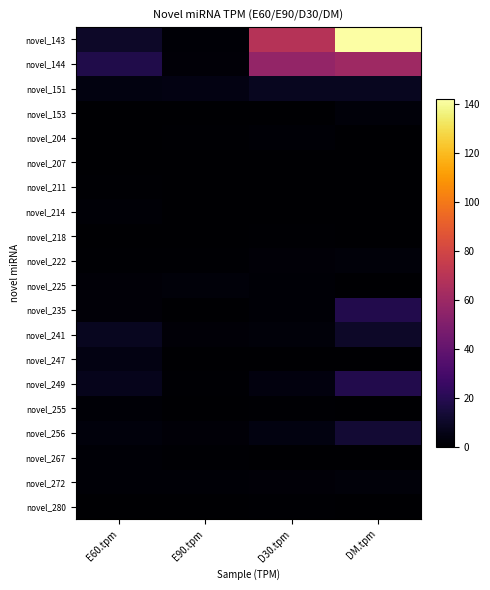

Reading left to right, transcribe all the data shown in this chart.

novel_143: E60.tpm=10.3	E90.tpm=1.4	D30.tpm=69.2	DM.tpm=142.1
novel_144: E60.tpm=17.8	E90.tpm=2.0	D30.tpm=56.7	DM.tpm=60.5
novel_151: E60.tpm=4.1	E90.tpm=4.9	D30.tpm=8.1	DM.tpm=7.9
novel_153: E60.tpm=0.3	E90.tpm=0.0	D30.tpm=0.4	DM.tpm=2.6
novel_204: E60.tpm=0.0	E90.tpm=0.9	D30.tpm=1.1	DM.tpm=0.0
novel_207: E60.tpm=0.3	E90.tpm=0.3	D30.tpm=0.0	DM.tpm=0.0
novel_211: E60.tpm=0.7	E90.tpm=0.0	D30.tpm=0.4	DM.tpm=0.0
novel_214: E60.tpm=1.4	E90.tpm=0.0	D30.tpm=0.4	DM.tpm=0.0
novel_218: E60.tpm=0.3	E90.tpm=0.0	D30.tpm=0.7	DM.tpm=0.0
novel_222: E60.tpm=0.7	E90.tpm=0.6	D30.tpm=1.9	DM.tpm=2.6
novel_225: E60.tpm=2.1	E90.tpm=2.3	D30.tpm=1.1	DM.tpm=0.0
novel_235: E60.tpm=2.1	E90.tpm=0.0	D30.tpm=1.5	DM.tpm=18.4
novel_241: E60.tpm=8.2	E90.tpm=2.0	D30.tpm=2.2	DM.tpm=10.5
novel_247: E60.tpm=4.8	E90.tpm=0.0	D30.tpm=0.4	DM.tpm=0.0
novel_249: E60.tpm=6.9	E90.tpm=0.6	D30.tpm=3.7	DM.tpm=18.4
novel_255: E60.tpm=1.4	E90.tpm=0.0	D30.tpm=0.7	DM.tpm=0.0
novel_256: E60.tpm=3.1	E90.tpm=2.0	D30.tpm=4.1	DM.tpm=13.2
novel_267: E60.tpm=1.4	E90.tpm=0.9	D30.tpm=0.0	DM.tpm=0.0
novel_272: E60.tpm=1.4	E90.tpm=1.1	D30.tpm=1.9	DM.tpm=2.6
novel_280: E60.tpm=0.0	E90.tpm=0.0	D30.tpm=0.7	DM.tpm=0.0